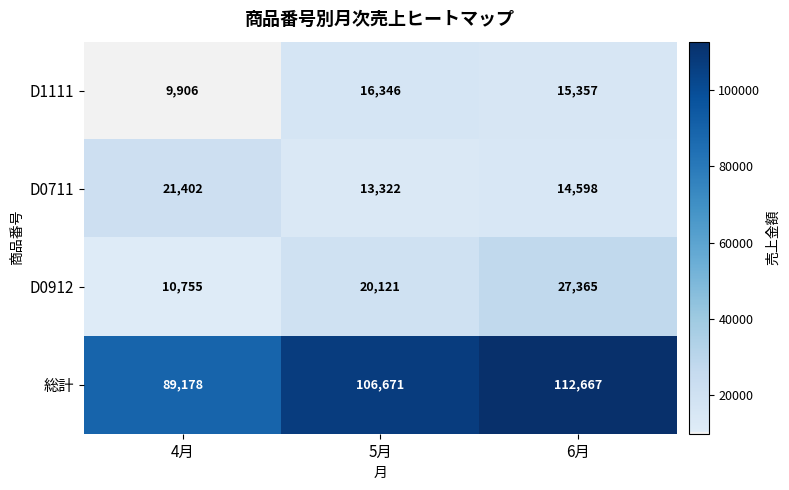

Reading left to right, what are all the values shown in this chart?

D1111: 9906	16346	15357
D0711: 21402	13322	14598
D0912: 10755	20121	27365
総計: 89178	106671	112667